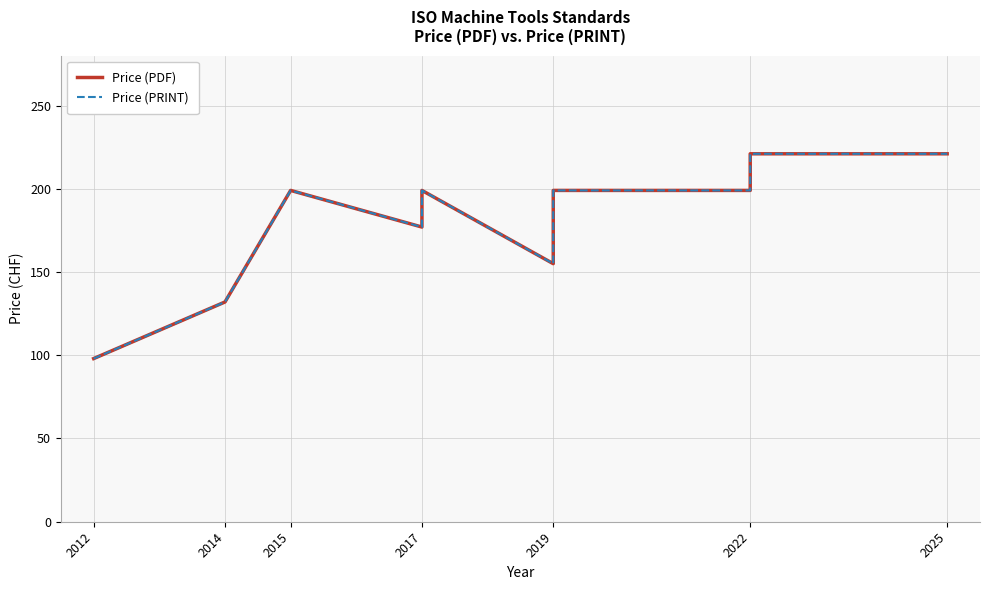

True or false: Price (PDF) and Price (PRINT) cross at least once.

False